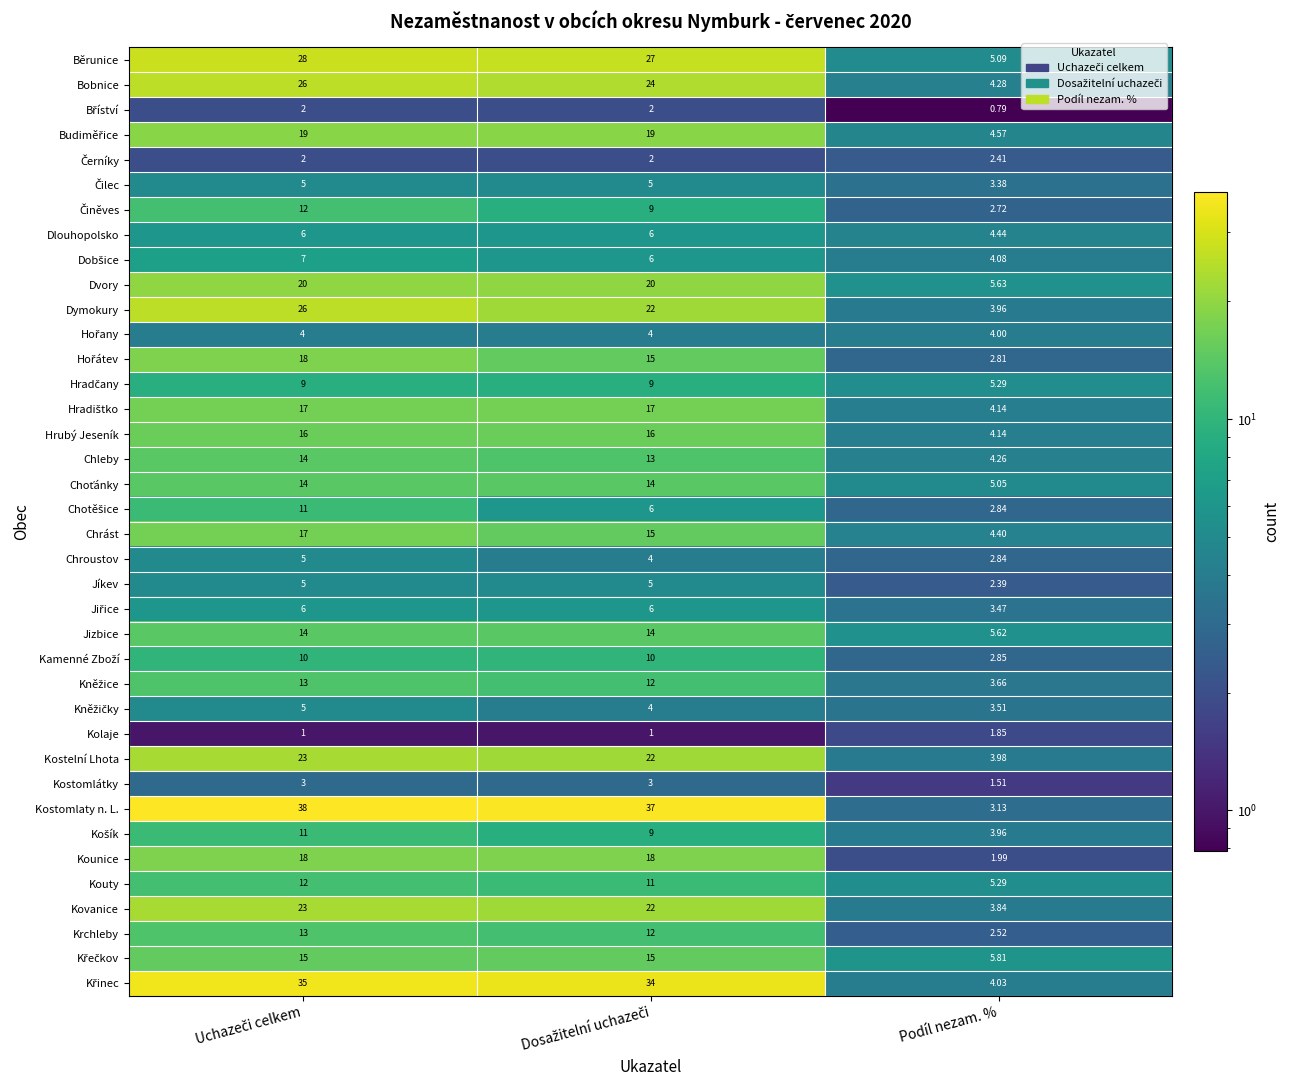

Which series has the largest range (max minus min)?

Kostomlaty n. L.